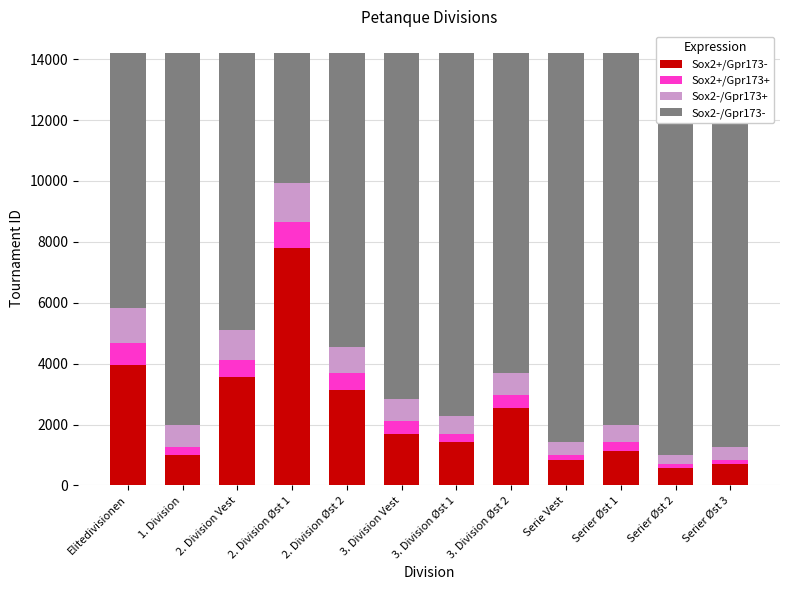

Which category has the lowest value in the Sox2+/Gpr173- series?

Serier Øst 2